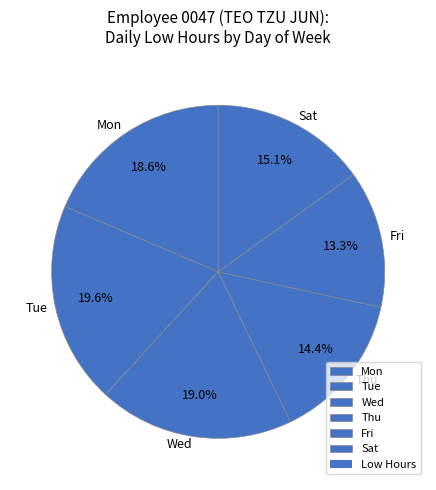

Combined, what portion of the pie is Tue and Sat?

34.7%